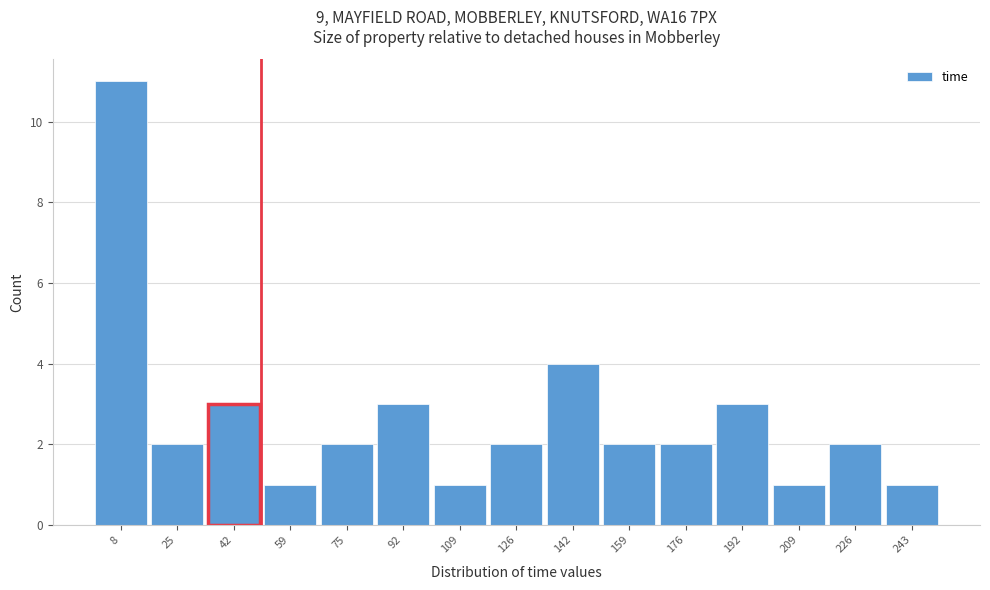

What is the height of the bar covering 0 to 16 on the x-axis? Neither the bar edges nor the heights are printed on the chart, so give them approximately, as read against the axes.

11